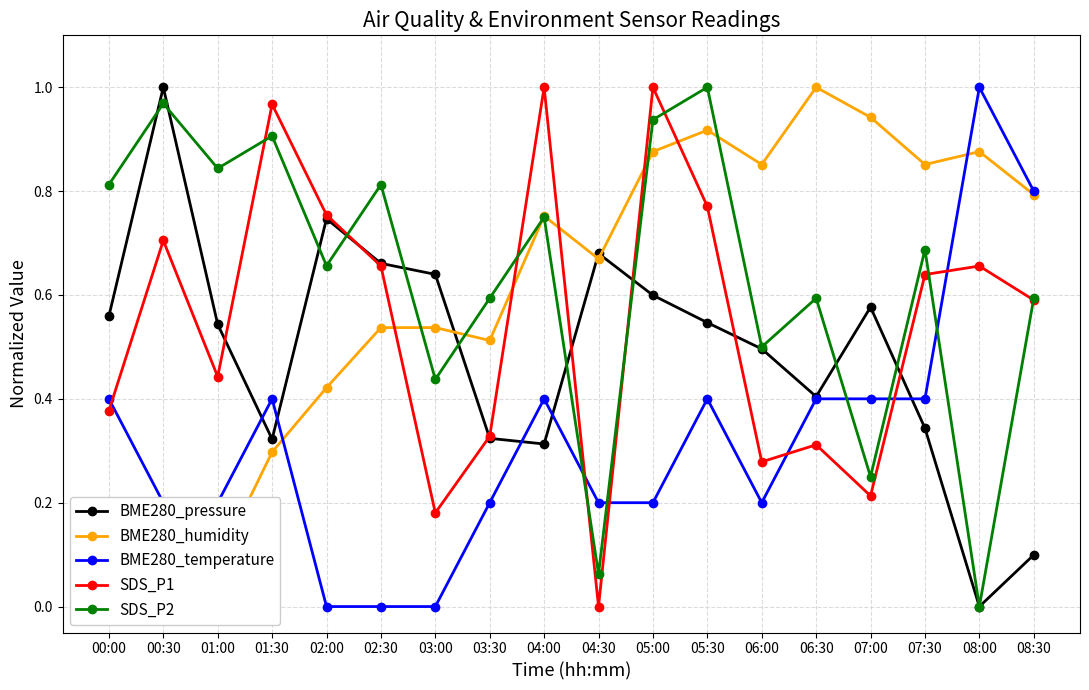

What is the difference between the maximum and minimum values in the SDS_P1 series?

1.0